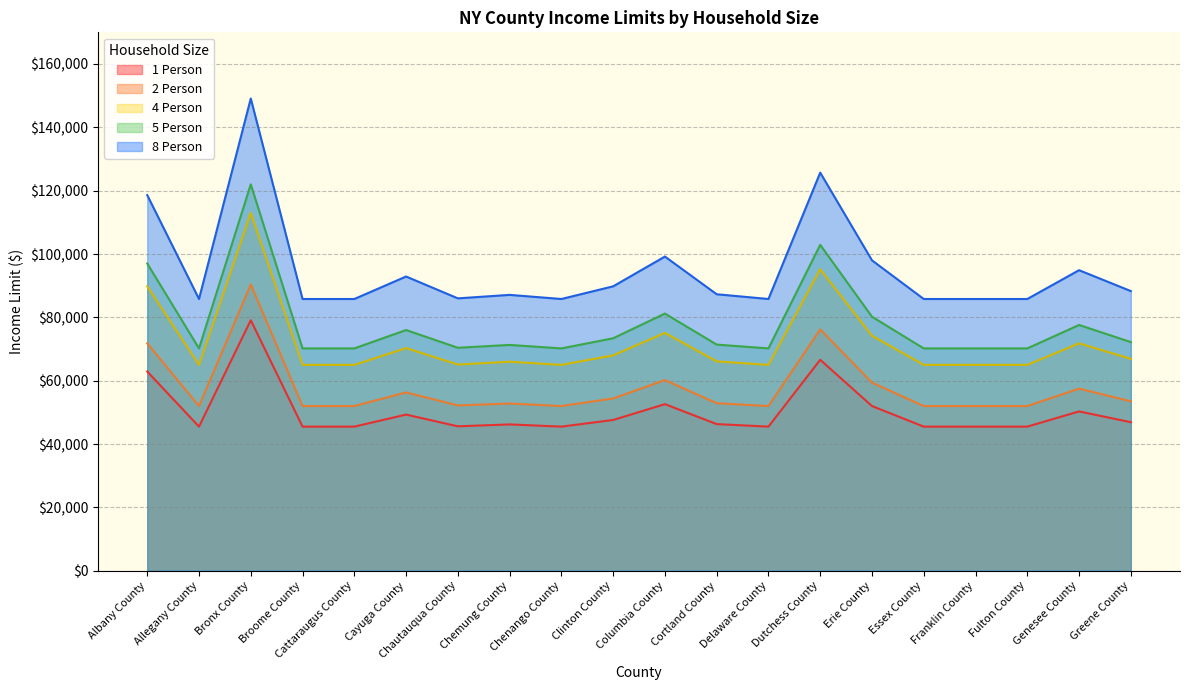

What is the maximum value shown in the chart?

149100